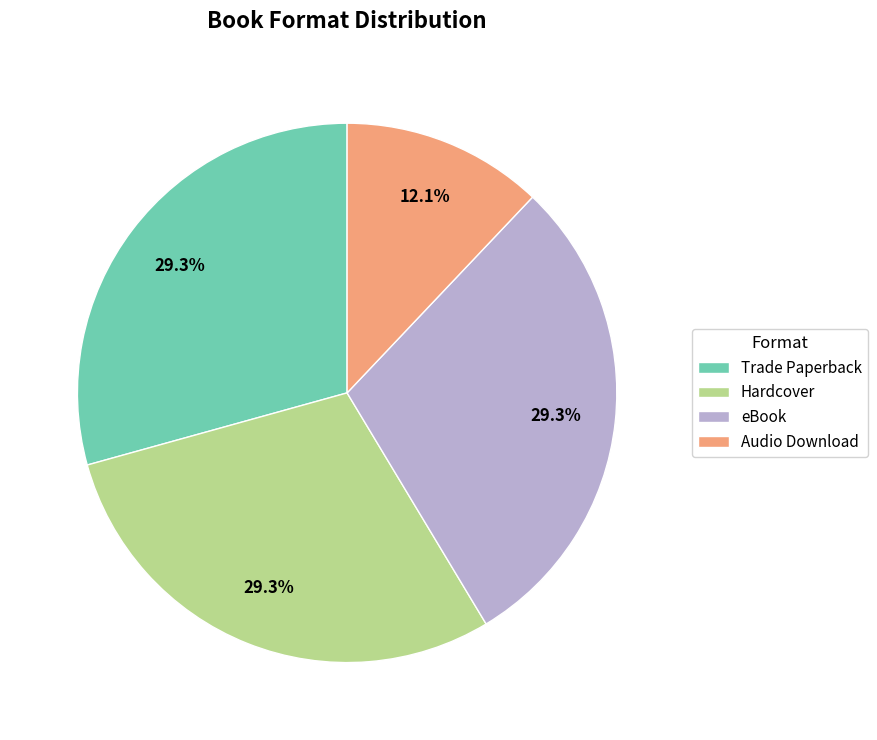

Is there any slice that represents more than half of the pie?

No